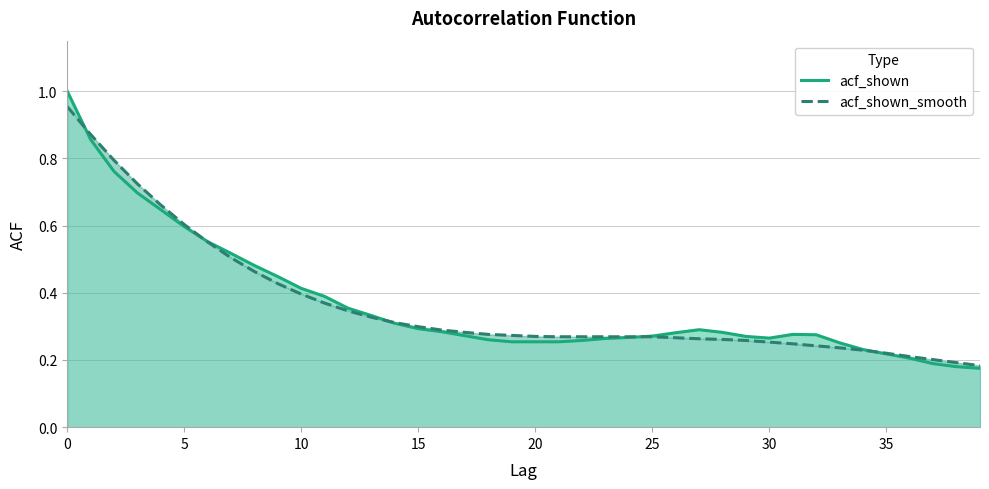

Which series has the widest spread of values?

acf_shown